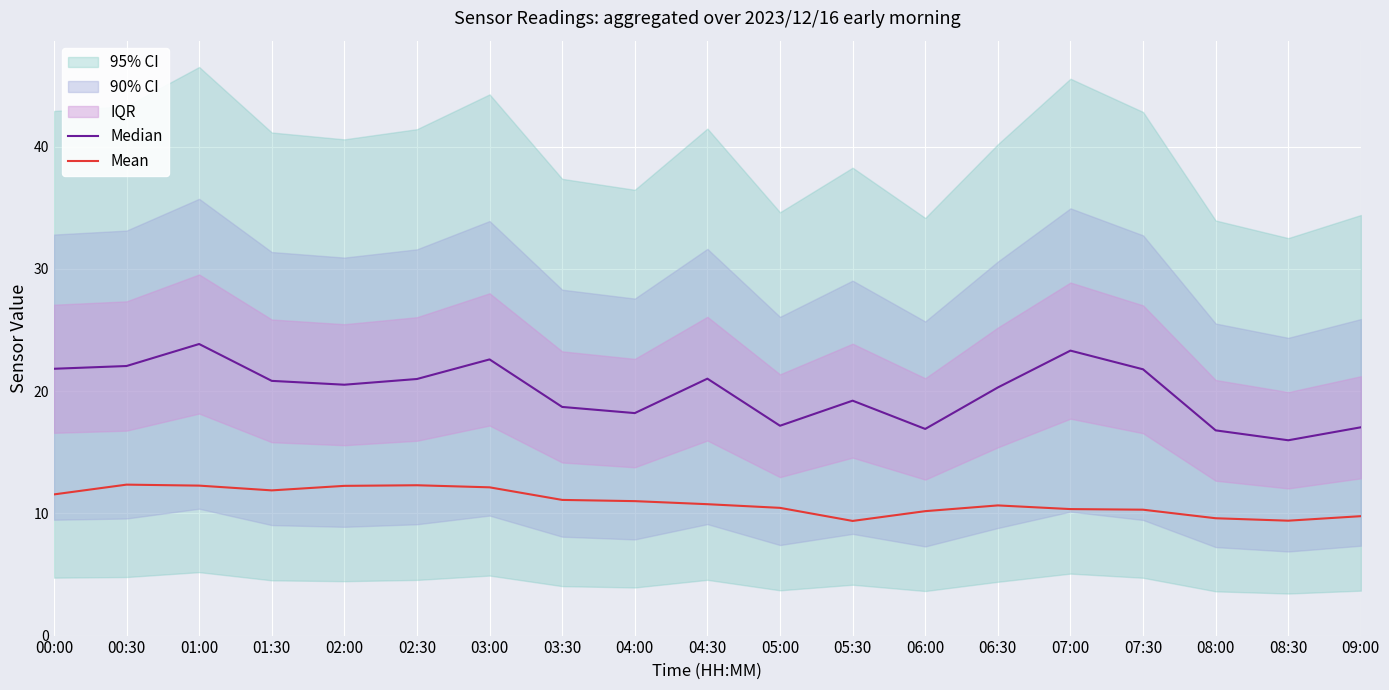

True or false: Mean has more than 1 points higher than both neighbors.

True